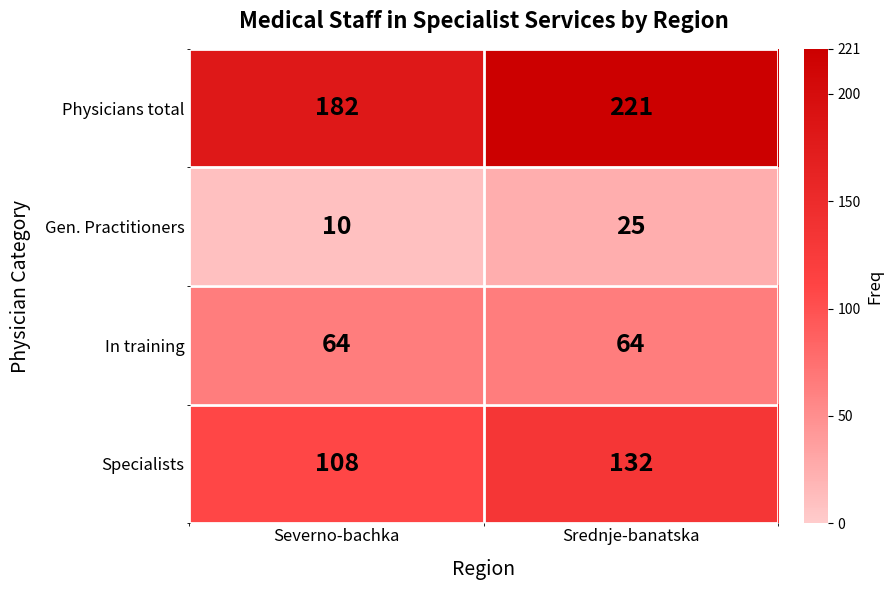

At which label does Physicians total reach its minimum?

Severno-bachka